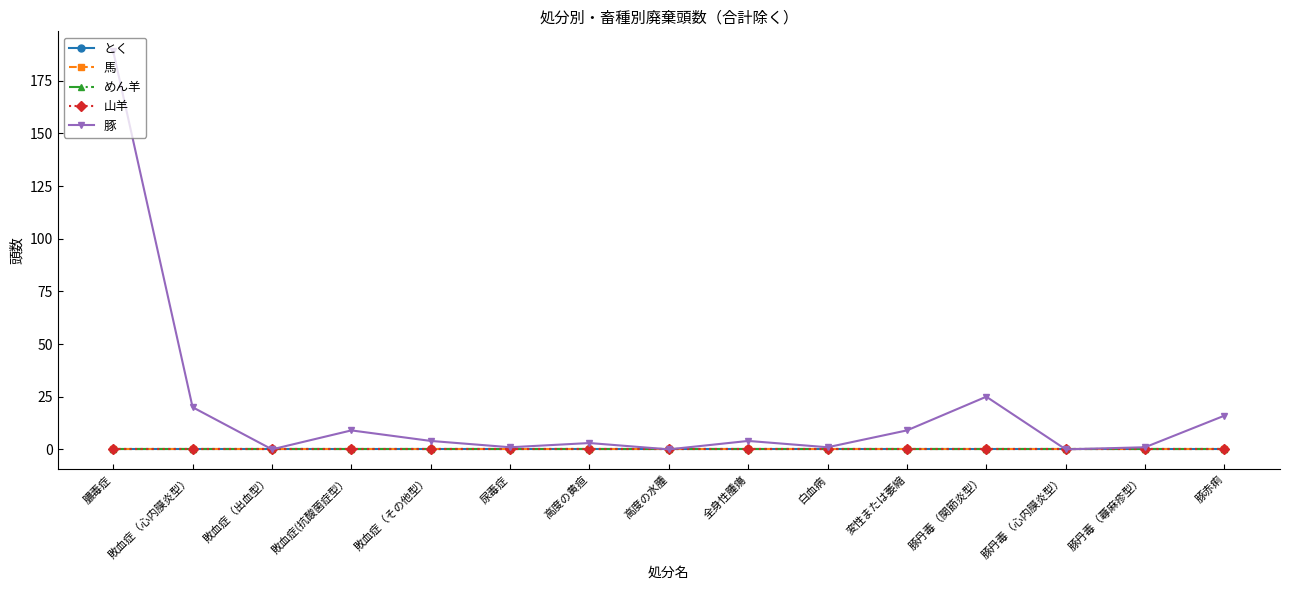

Is this an area chart (filled region under the line)?

No